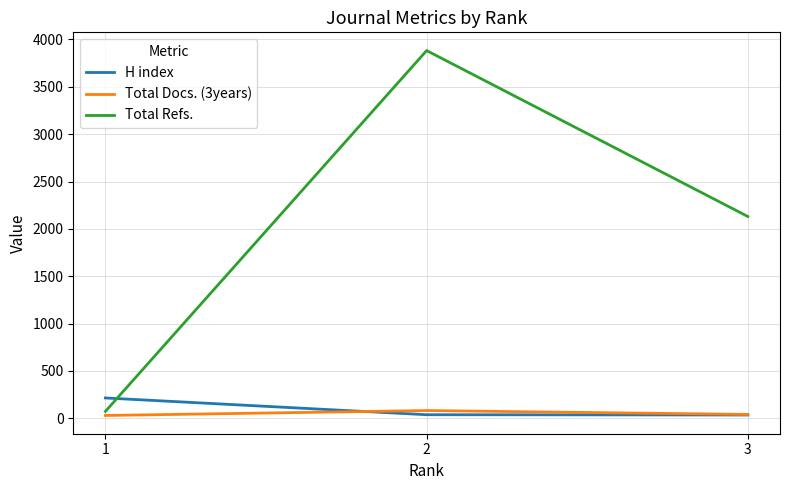

What is the maximum value shown in the chart?

3883